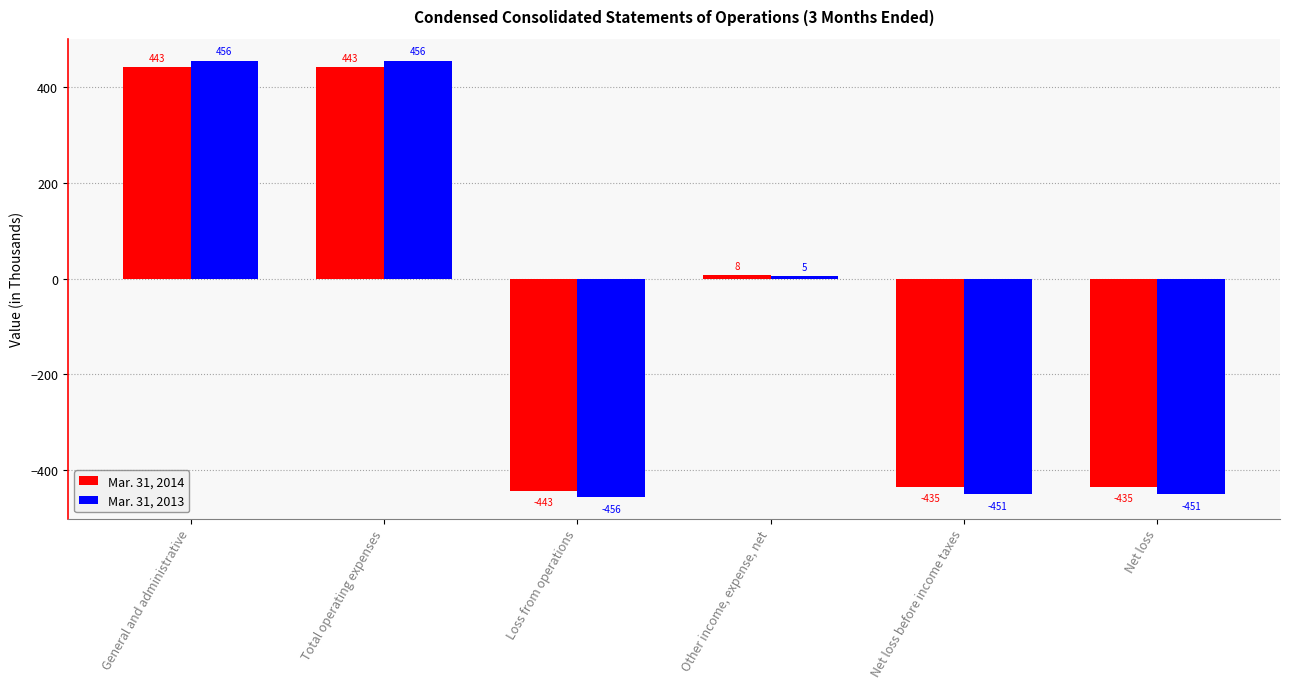

Is the value of Mar. 31, 2014 at General and administrative greater than the value of Mar. 31, 2013 at General and administrative?

No